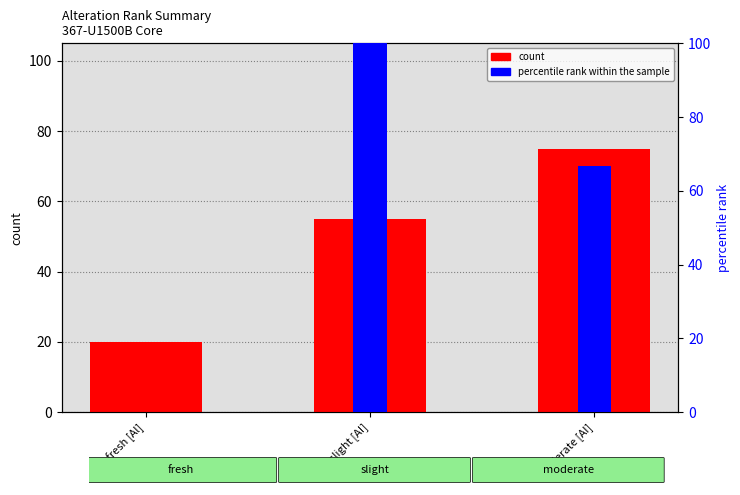

Is the value of count at slight [AI] greater than the value of percentile rank within the sample at slight [AI]?

No